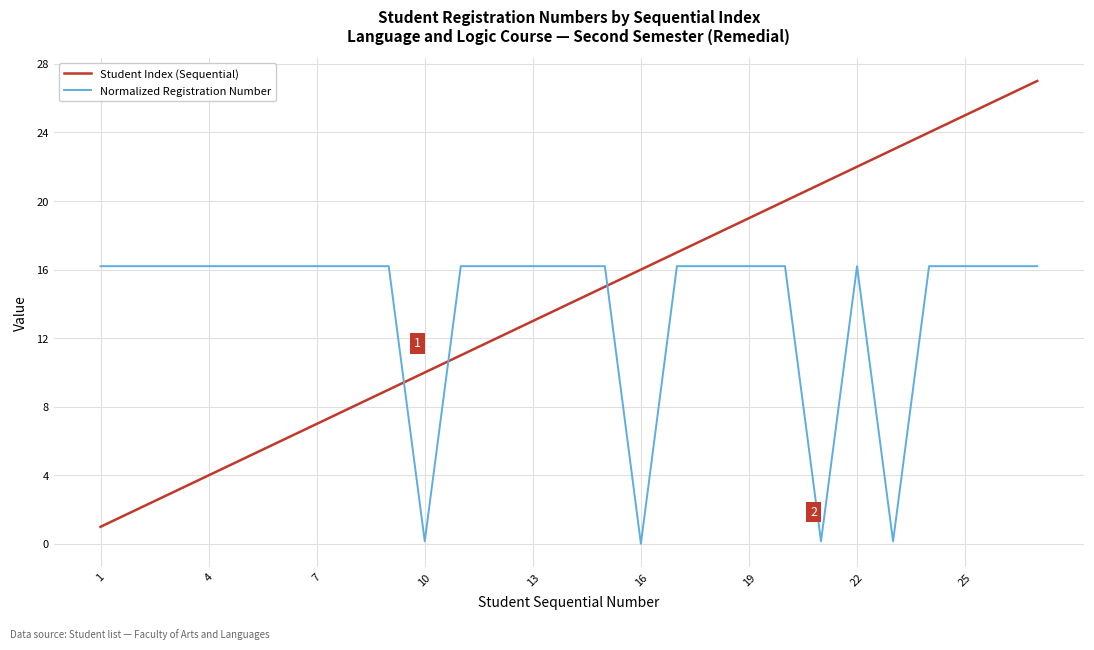

Which series has the widest spread of values?

Student Index (Sequential)